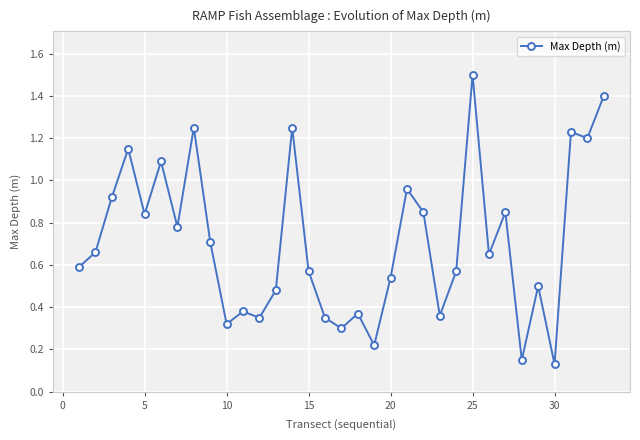

What is the sum of all values?

23.5